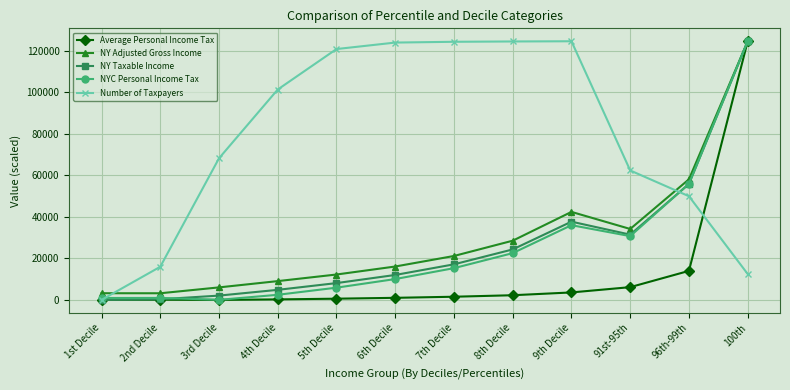

At which category is the sum across all series the highest?

100th